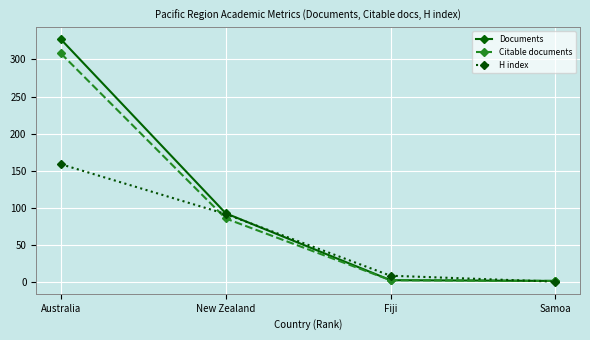

What is the spread (max minus min) of values at New Zealand?

7